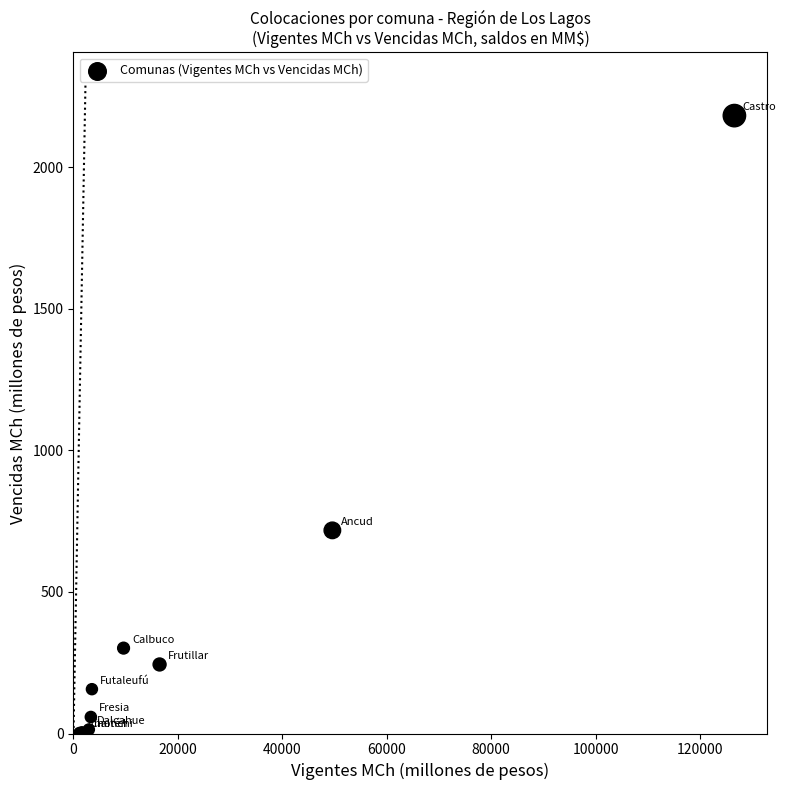

What Y value in the scatter plot is closest to 1091?

717.4